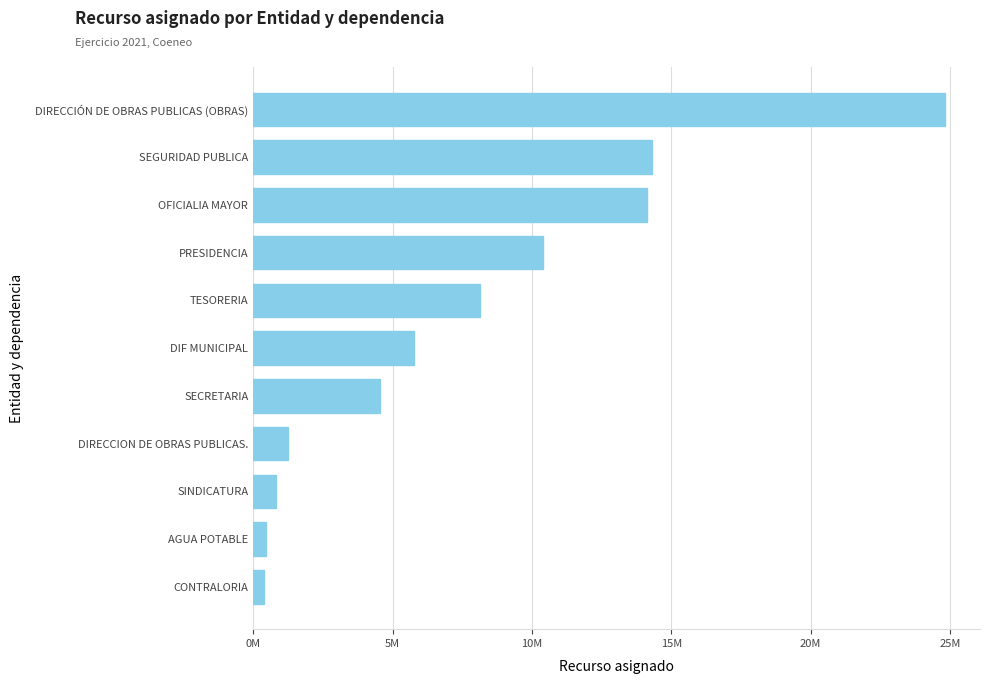

What is the sum of all values?

84981580.0